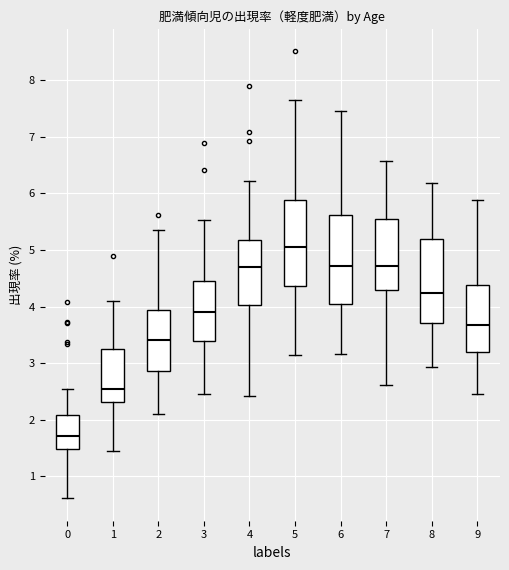

Reading left to right, read every box against the y-axis: the position of its median line, the range the box covers, and the ends of its whiskers. The values are not printed on the chart, so give them approximately, as read against the axis.

0: median 1.7, box 1.5 to 2.1, whiskers 0.6 to 2.5
1: median 2.5, box 2.3 to 3.3, whiskers 1.4 to 4.1
2: median 3.4, box 2.9 to 3.9, whiskers 2.1 to 5.4
3: median 3.9, box 3.4 to 4.4, whiskers 2.5 to 5.5
4: median 4.7, box 4.0 to 5.2, whiskers 2.4 to 6.2
5: median 5.1, box 4.4 to 5.9, whiskers 3.1 to 7.7
6: median 4.7, box 4.1 to 5.6, whiskers 3.2 to 7.5
7: median 4.7, box 4.3 to 5.6, whiskers 2.6 to 6.6
8: median 4.2, box 3.7 to 5.2, whiskers 2.9 to 6.2
9: median 3.7, box 3.2 to 4.4, whiskers 2.5 to 5.9